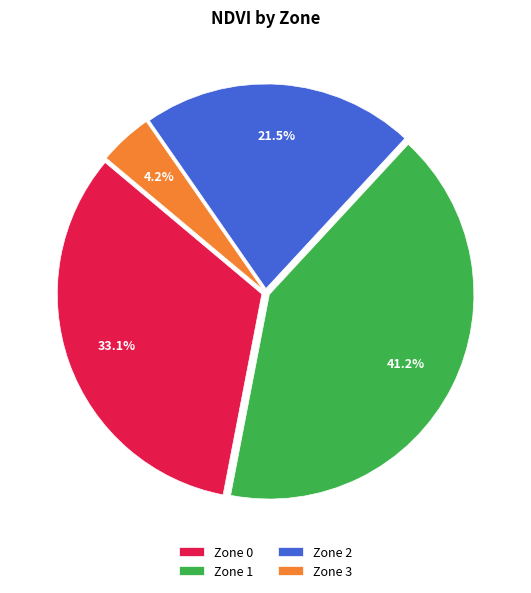

To the nearest percent, what is the combined percentage of Zone 2 and Zone 0?

55%